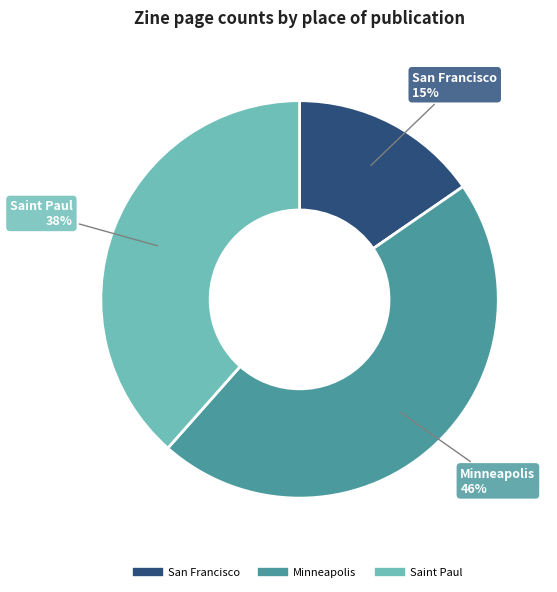

Is the sum of San Francisco and Minneapolis greater than half?

Yes